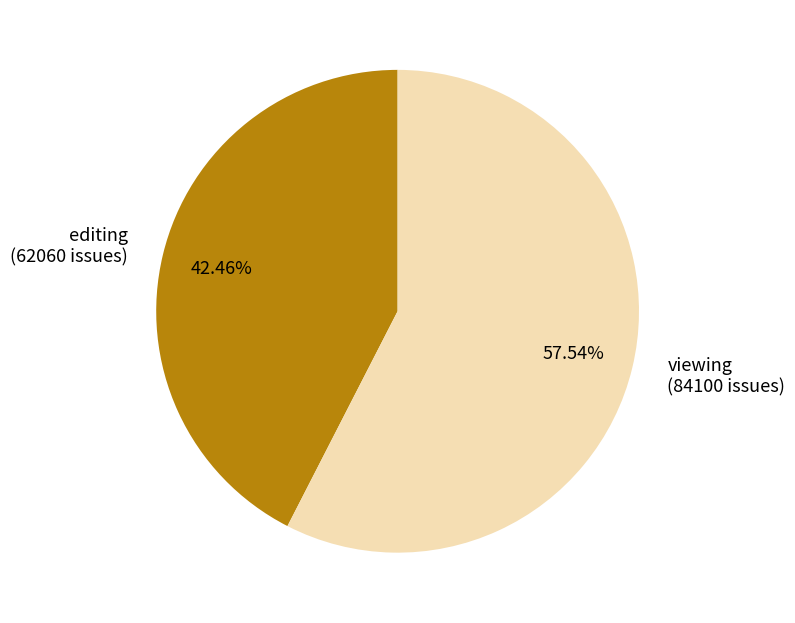

How many slices are in this pie chart?

2